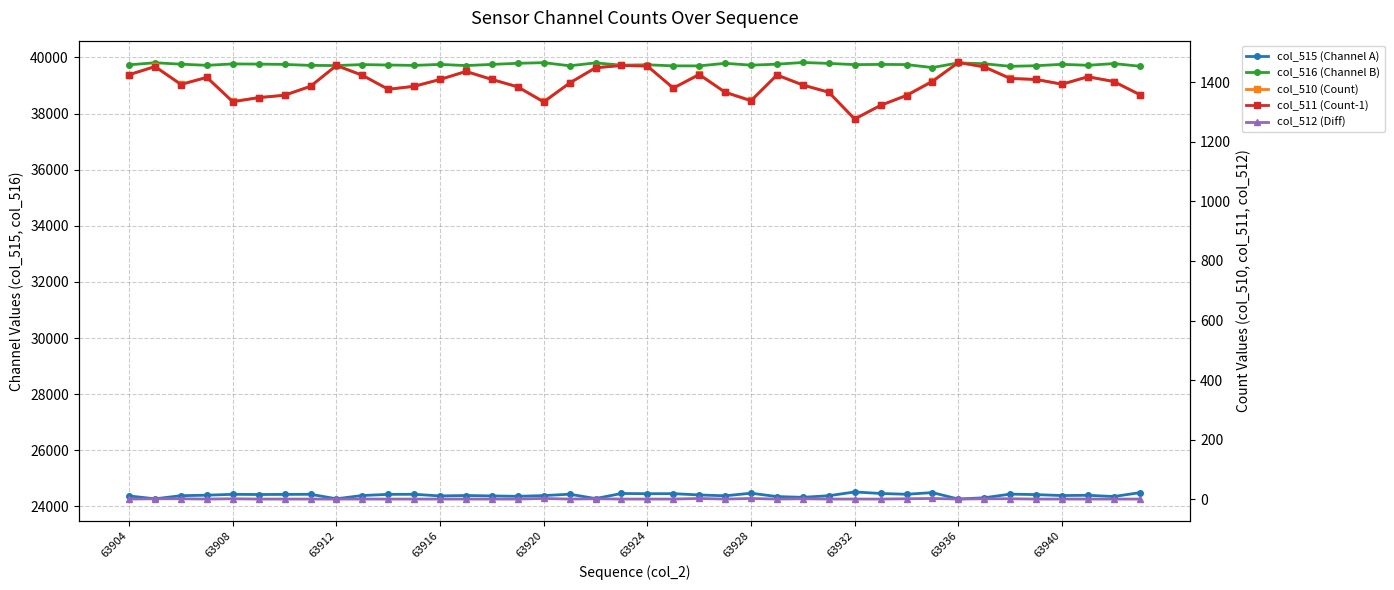

Reading right to left, what are all the values shown in this chart?

col_515 (Channel A): 24489	24351	24396	24386	24420	24437	24307	24261	24491	24432	24460	24514	24380	24323	24350	24470	24377	24408	24454	24452	24460	24279	24434	24385	24359	24373	24388	24373	24431	24428	24388	24271	24431	24427	24423	24430	24399	24381	24270	24372
col_516 (Channel B): 39687	39781	39720	39755	39705	39684	39775	39807	39639	39746	39752	39744	39788	39820	39760	39725	39791	39699	39700	39738	39725	39806	39703	39814	39791	39752	39710	39752	39717	39730	39746	39711	39717	39751	39763	39769	39719	39760	39811	39737
col_510 (Count): 1359	1403	1419	1394	1410	1414	1453	1467	1405	1357	1323	1277	1367	1392	1425	1340	1367	1428	1381	1455	1457	1450	1398	1336	1385	1410	1437	1410	1387	1377	1424	1457	1387	1357	1349	1336	1417	1394	1454	1426
col_511 (Count-1): 1359	1403	1419	1394	1410	1413	1452	1467	1403	1356	1323	1277	1367	1391	1425	1338	1367	1426	1381	1455	1457	1449	1398	1334	1385	1410	1437	1410	1387	1377	1424	1457	1387	1357	1349	1335	1417	1393	1453	1426
col_512 (Diff): 0	0	0	0	0	1	1	0	2	1	0	0	0	1	0	2	0	2	0	0	0	1	0	2	0	0	0	0	0	0	0	0	0	0	0	1	0	1	1	0